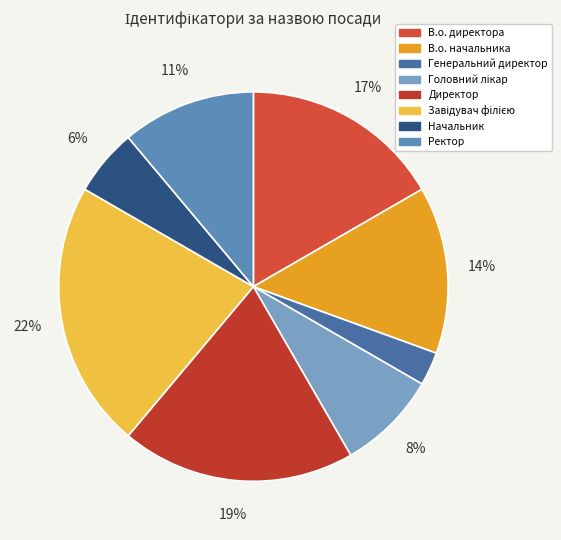

How many slices are in this pie chart?

8